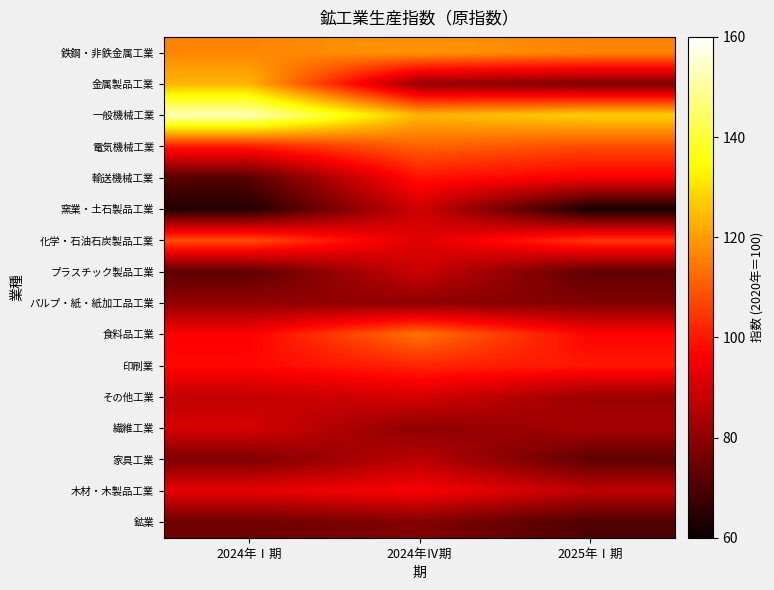

Reading left to right, extract all data points from this chart.

鉄鋼・非鉄金属工業: 2024年Ⅰ期=116.5	2024年Ⅳ期=118.6	2025年Ⅰ期=116.2
金属製品工業: 2024年Ⅰ期=123.6	2024年Ⅳ期=80.7	2025年Ⅰ期=77.2
一般機械工業: 2024年Ⅰ期=152.8	2024年Ⅳ期=123.5	2025年Ⅰ期=127.6
電気機械工業: 2024年Ⅰ期=100.3	2024年Ⅳ期=111.1	2025年Ⅰ期=107.8
輸送機械工業: 2024年Ⅰ期=71.7	2024年Ⅳ期=99.3	2025年Ⅰ期=95.5
窯業・土石製品工業: 2024年Ⅰ期=63.8	2024年Ⅳ期=89.6	2025年Ⅰ期=62.2
化学・石油石炭製品工業: 2024年Ⅰ期=108.4	2024年Ⅳ期=91.8	2025年Ⅰ期=104.8
プラスチック製品工業: 2024年Ⅰ期=72.4	2024年Ⅳ期=89.1	2025年Ⅰ期=72.6
パルプ・紙・紙加工品工業: 2024年Ⅰ期=80.8	2024年Ⅳ期=79.7	2025年Ⅰ期=78.0
食料品工業: 2024年Ⅰ期=96.4	2024年Ⅳ期=113.9	2025年Ⅰ期=96.9
印刷業: 2024年Ⅰ期=97.5	2024年Ⅳ期=102.0	2025年Ⅰ期=99.9
その他工業: 2024年Ⅰ期=87.6	2024年Ⅳ期=90.5	2025年Ⅰ期=81.8
繊維工業: 2024年Ⅰ期=90.5	2024年Ⅳ期=79.7	2025年Ⅰ期=83.4
家具工業: 2024年Ⅰ期=77.7	2024年Ⅳ期=86.5	2025年Ⅰ期=72.8
木材・木製品工業: 2024年Ⅰ期=93.0	2024年Ⅳ期=96.2	2025年Ⅰ期=87.0
鉱業: 2024年Ⅰ期=75.0	2024年Ⅳ期=78.0	2025年Ⅰ期=70.3